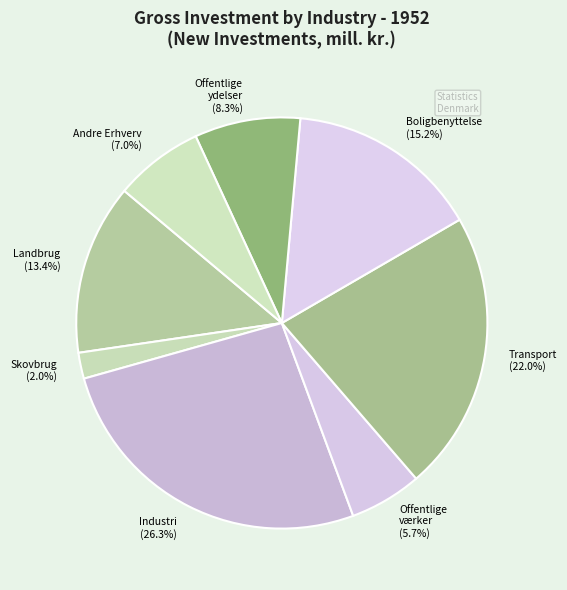

The Skovbrug slice represents 2% of the pie. True or false?

True